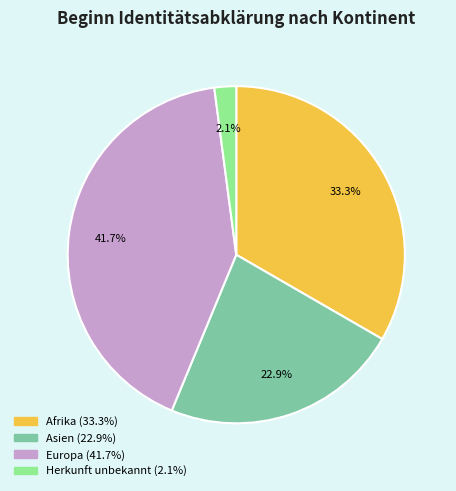

Is there any slice that represents more than half of the pie?

No